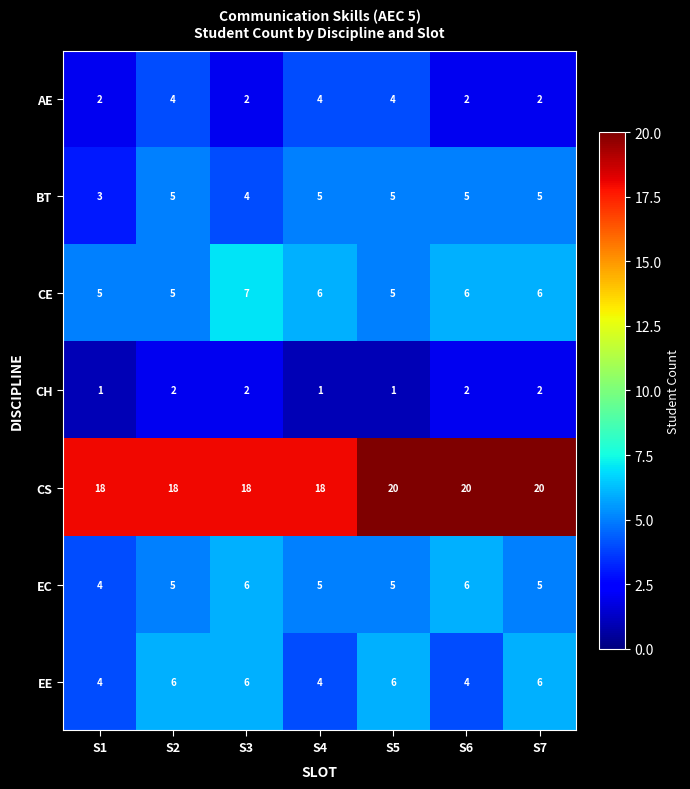

Which series has the largest total across all categories?

CS